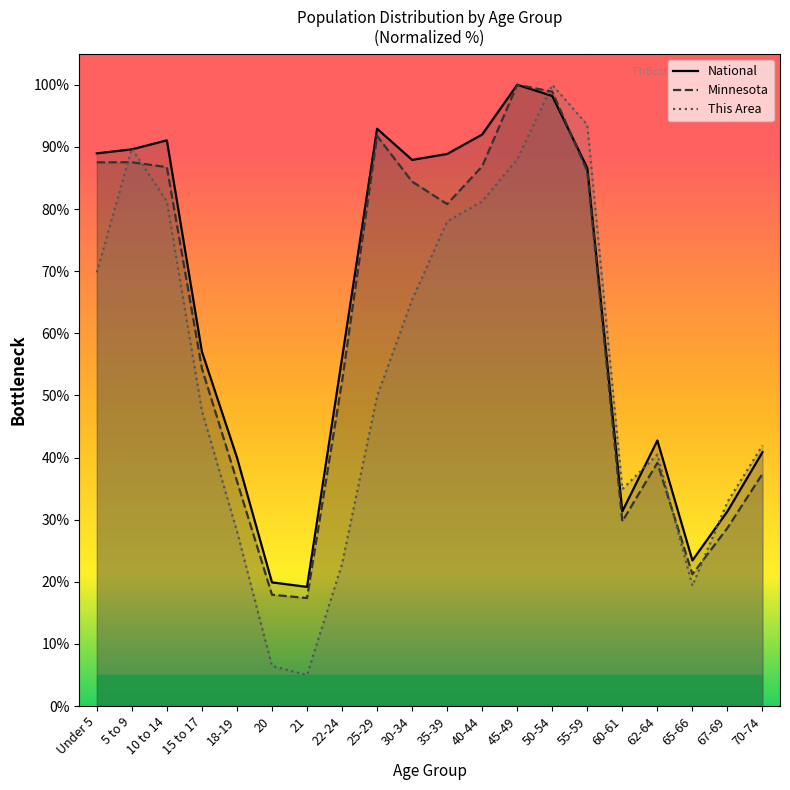

How many intersections are there between Minnesota and This Area?

5